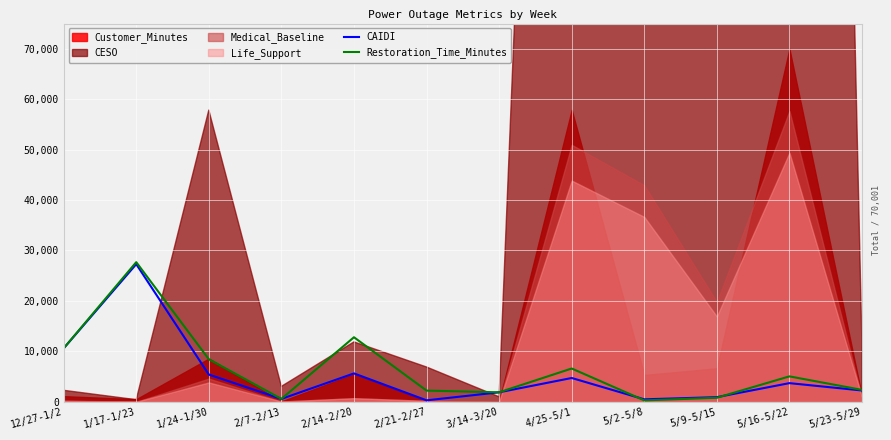

What is the label of the 8th point from the right?

2/14-2/20